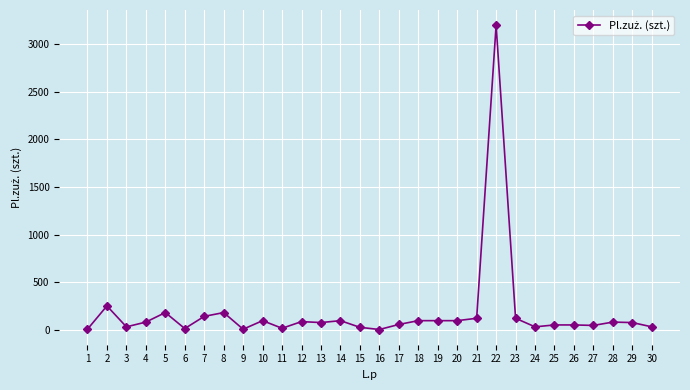

True or false: there are more than 1 points higher than both neighbors.

True